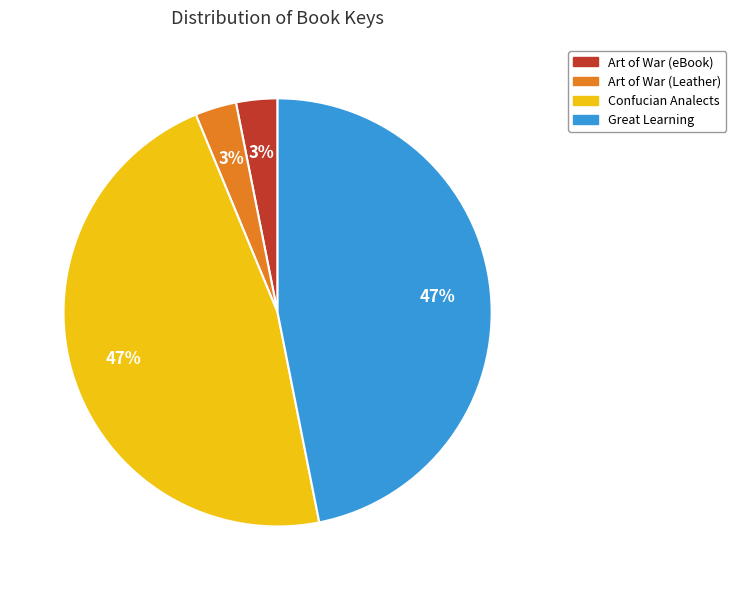

To the nearest percent, what is the combined percentage of Art of War (Leather) and Art of War (eBook)?

6%